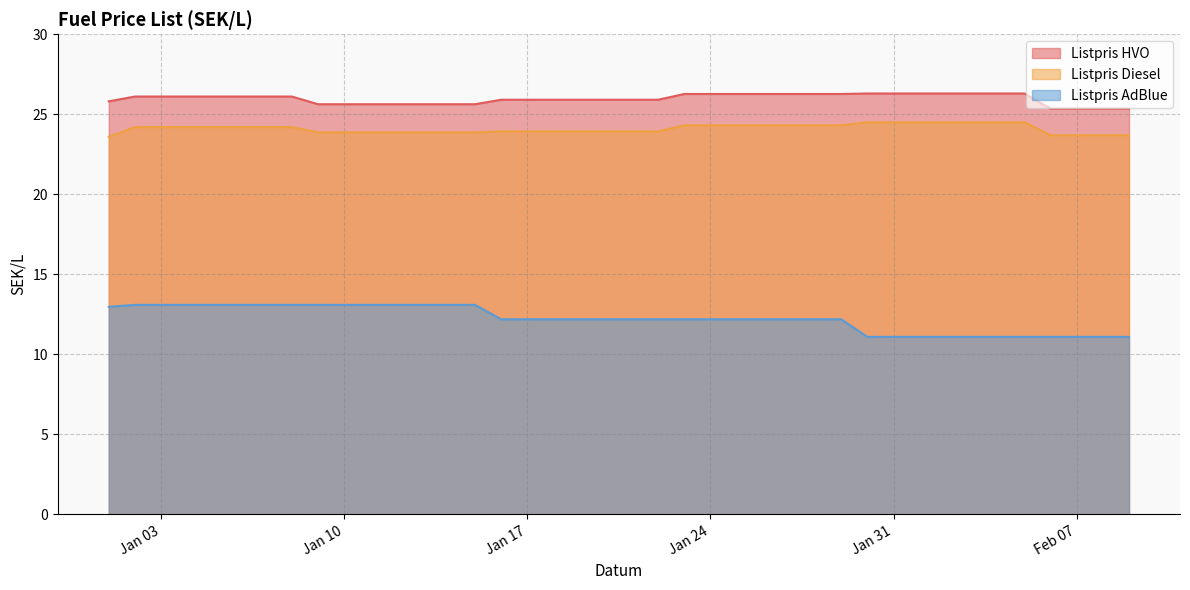

What is the approximate value of Listpris HVO at 2023-01-04?

26.1